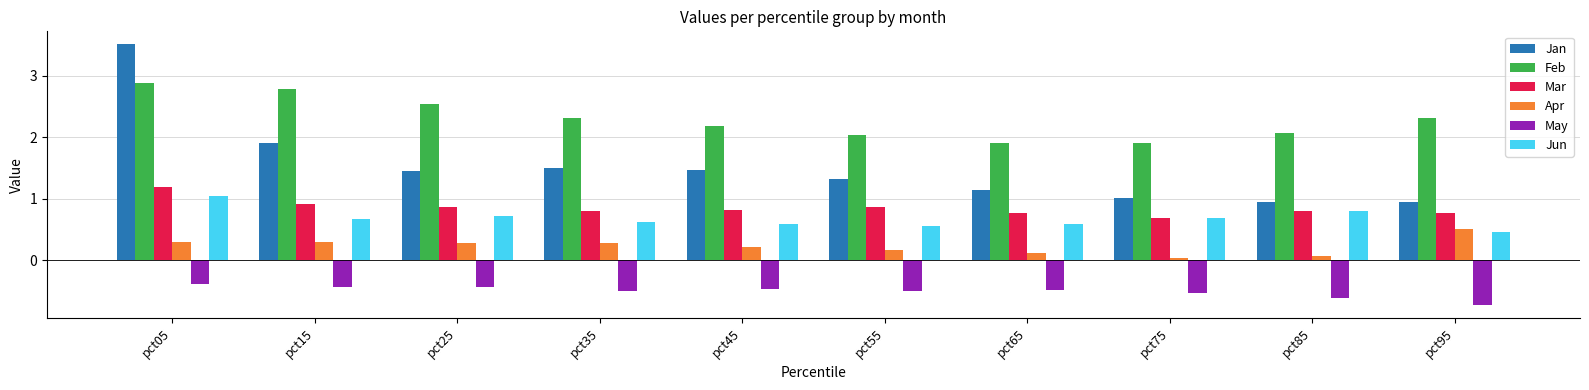

Where is Apr nearest to the value 0?

pct75